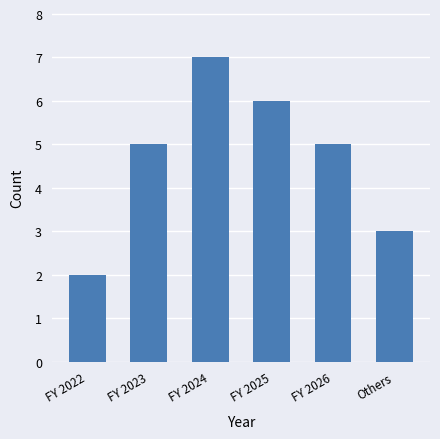

What is the sum of the values at FY 2025 and FY 2024?

13